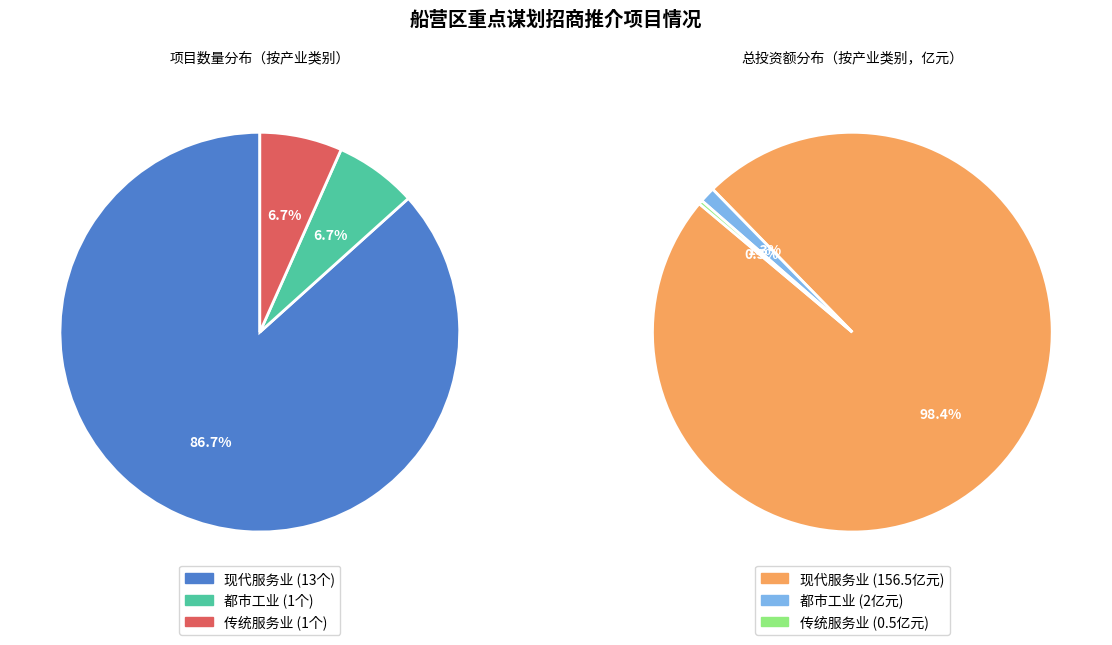

What is the largest slice in the pie chart?

现代服务业